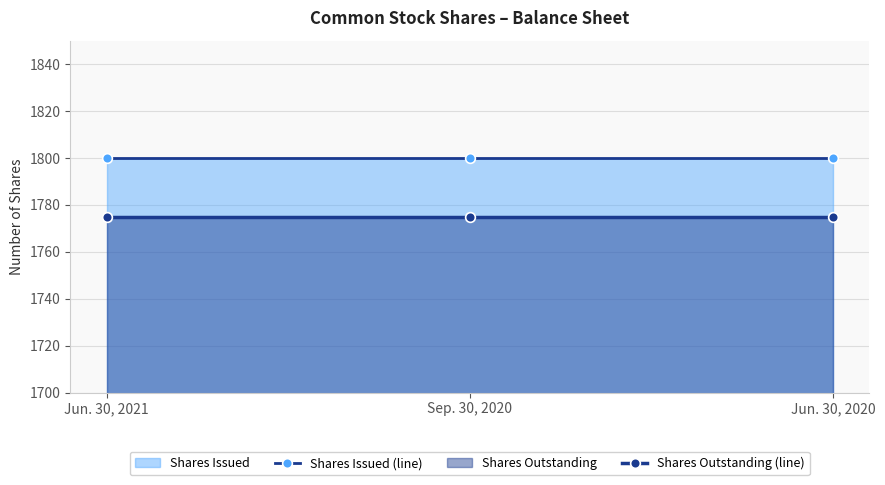

What is the approximate value of Shares Issued (line) at Sep. 30, 2020?

1800